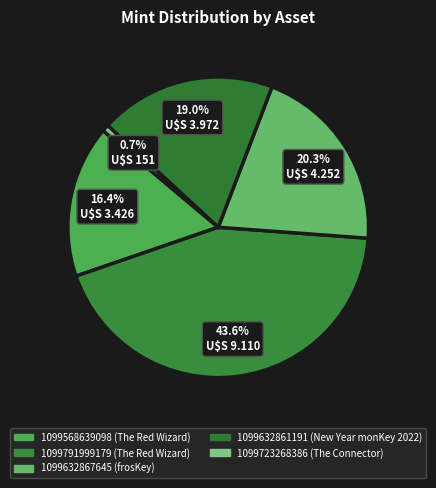

What percentage do 1099632861191 and 1099568639098 together represent?

35.4%